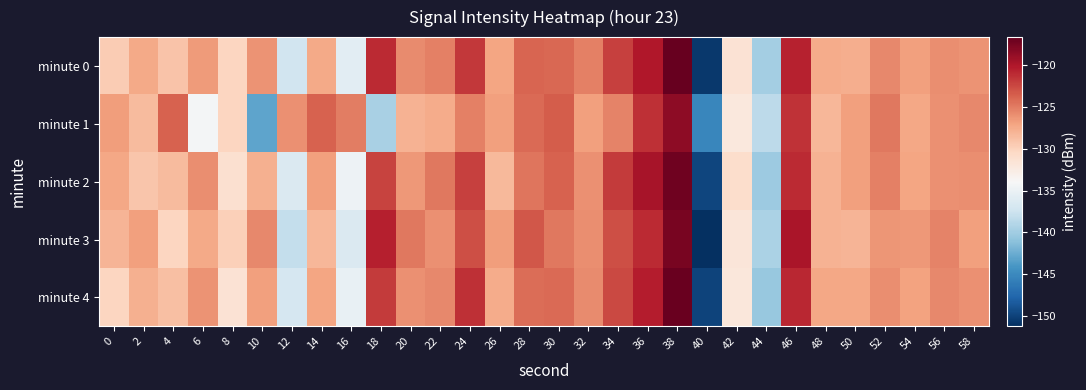

At which category is the sum across all series the highest?

38